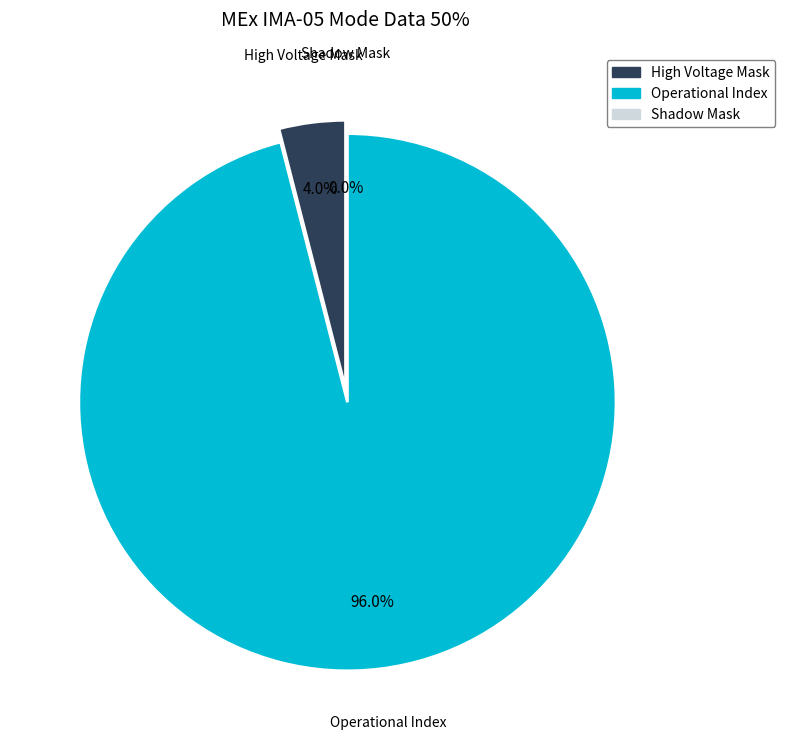

What is the largest slice in the pie chart?

Operational Index